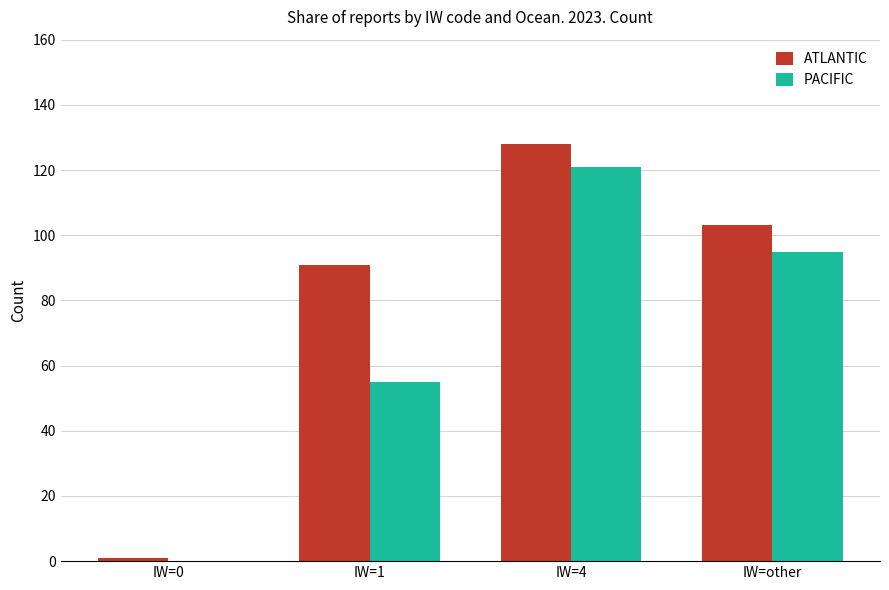

Reading left to right, extract all data points from this chart.

ATLANTIC: IW=0=1	IW=1=91	IW=4=128	IW=other=103
PACIFIC: IW=0=0	IW=1=55	IW=4=121	IW=other=95